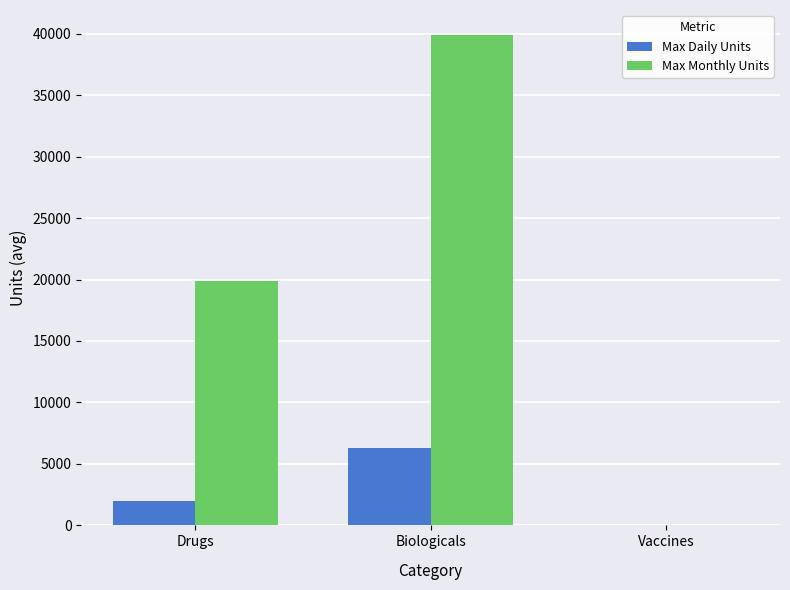

Count the number of categories in the chart.

3